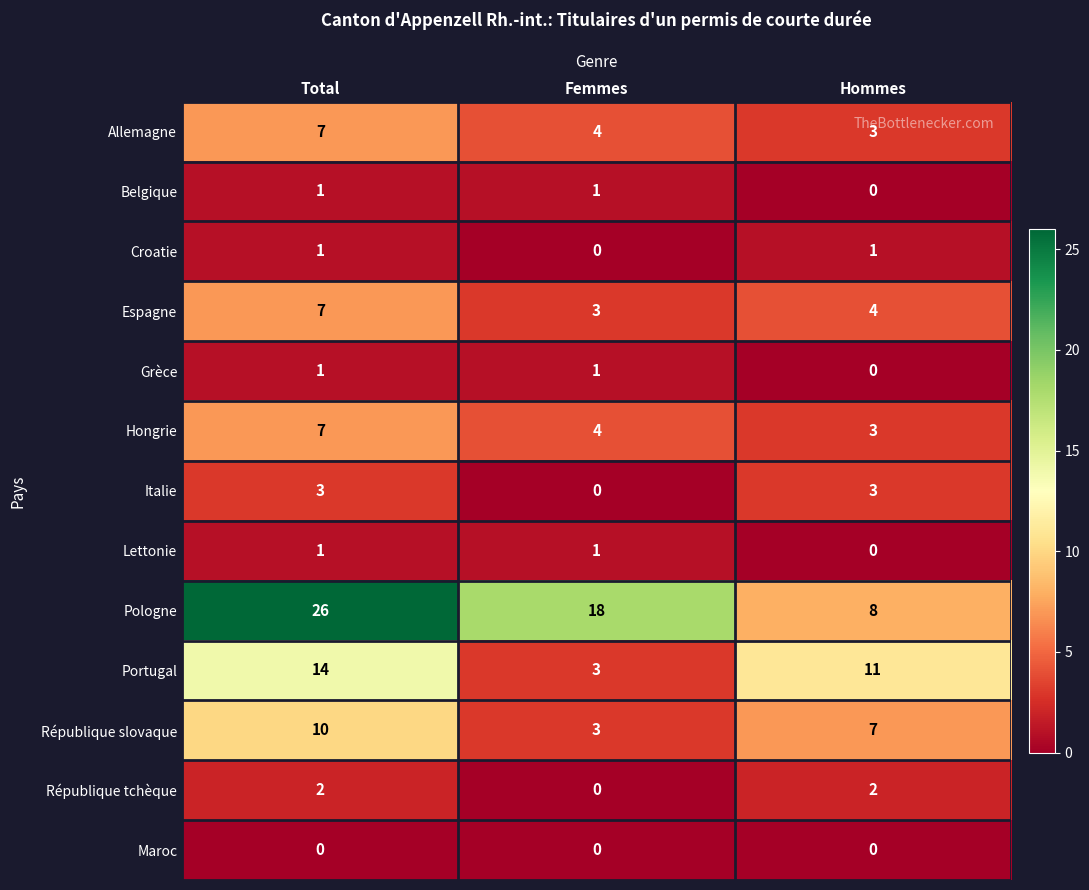

What is the difference between the maximum and minimum values in the Pologne series?

18